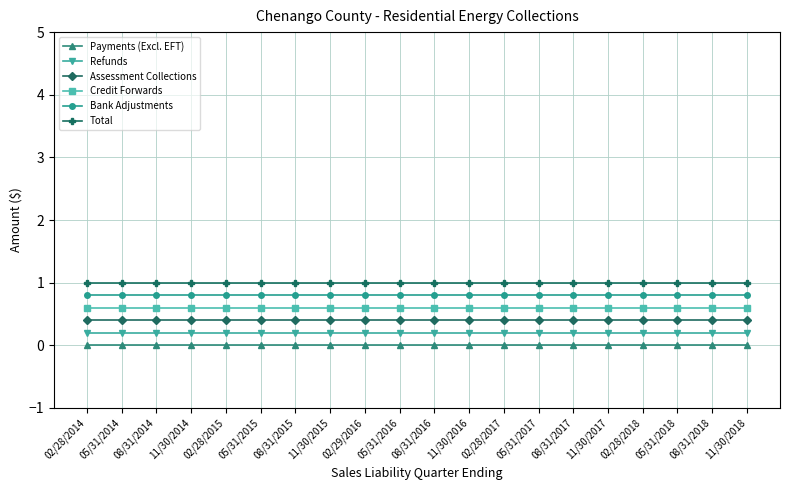

Is it true that Assessment Collections equals 0.4 at 11/30/2018?

True